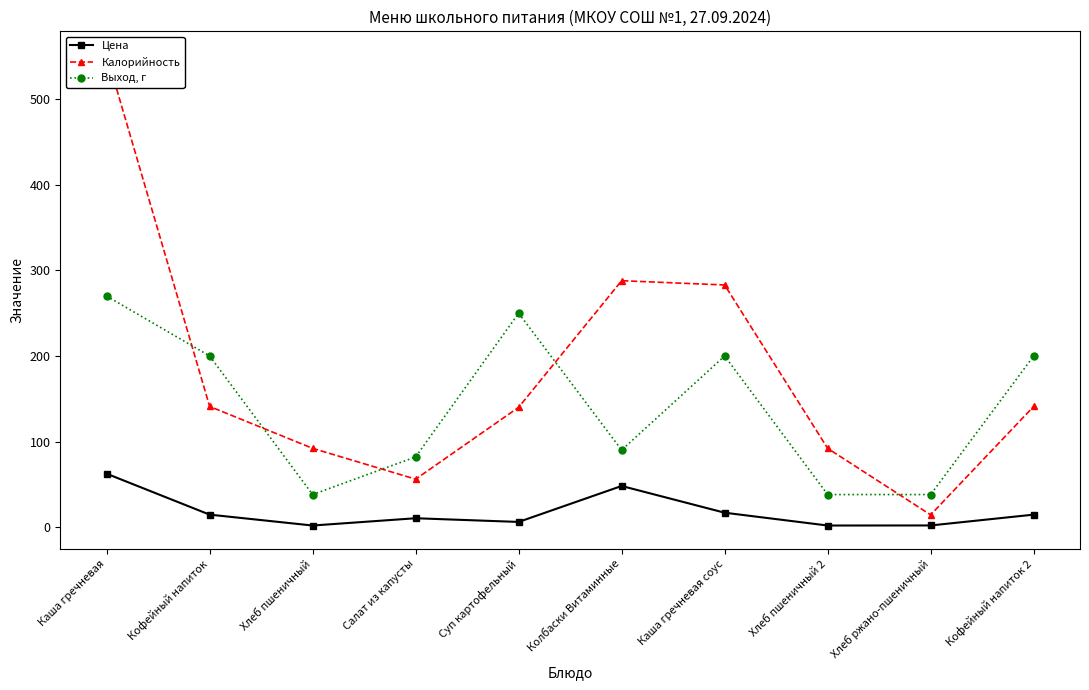

How many values in the Калорийность series are below 141?

5